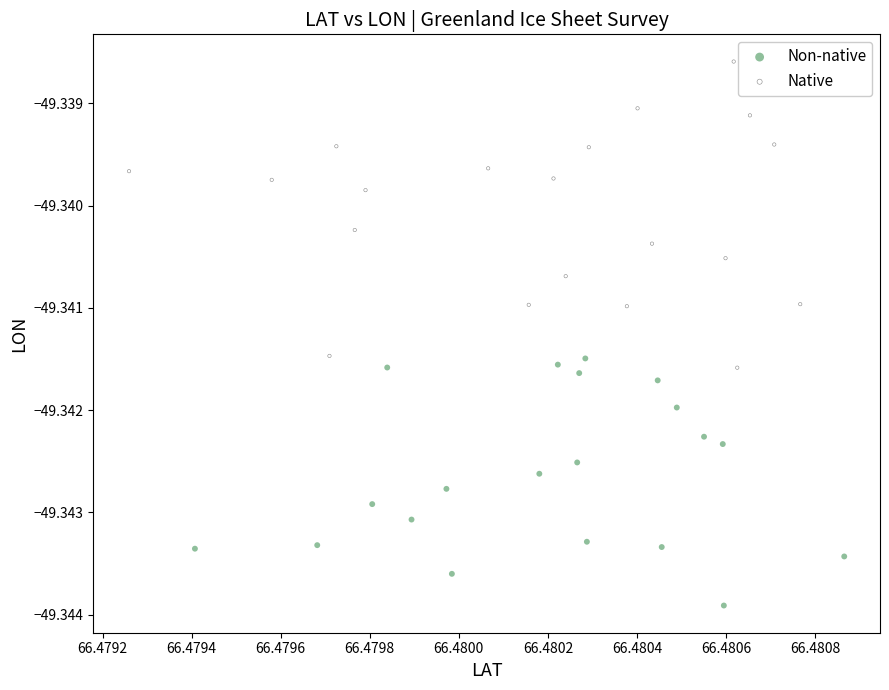

Which series has the widest spread of Y values?

Native